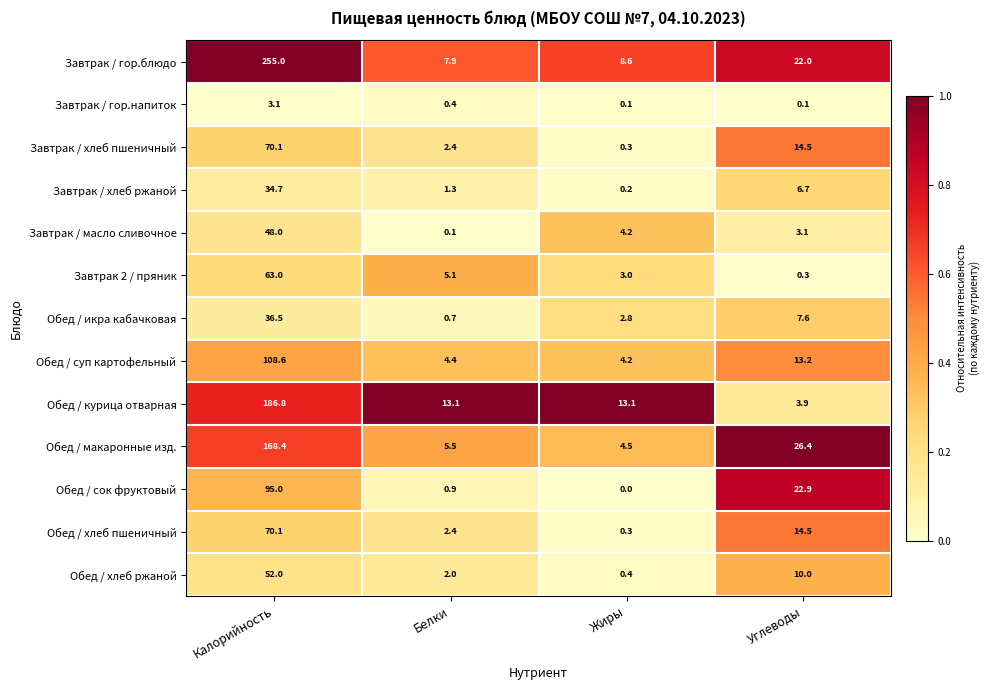

Is it true that Обед / сок фруктовый equals 0.9 at Белки?

True